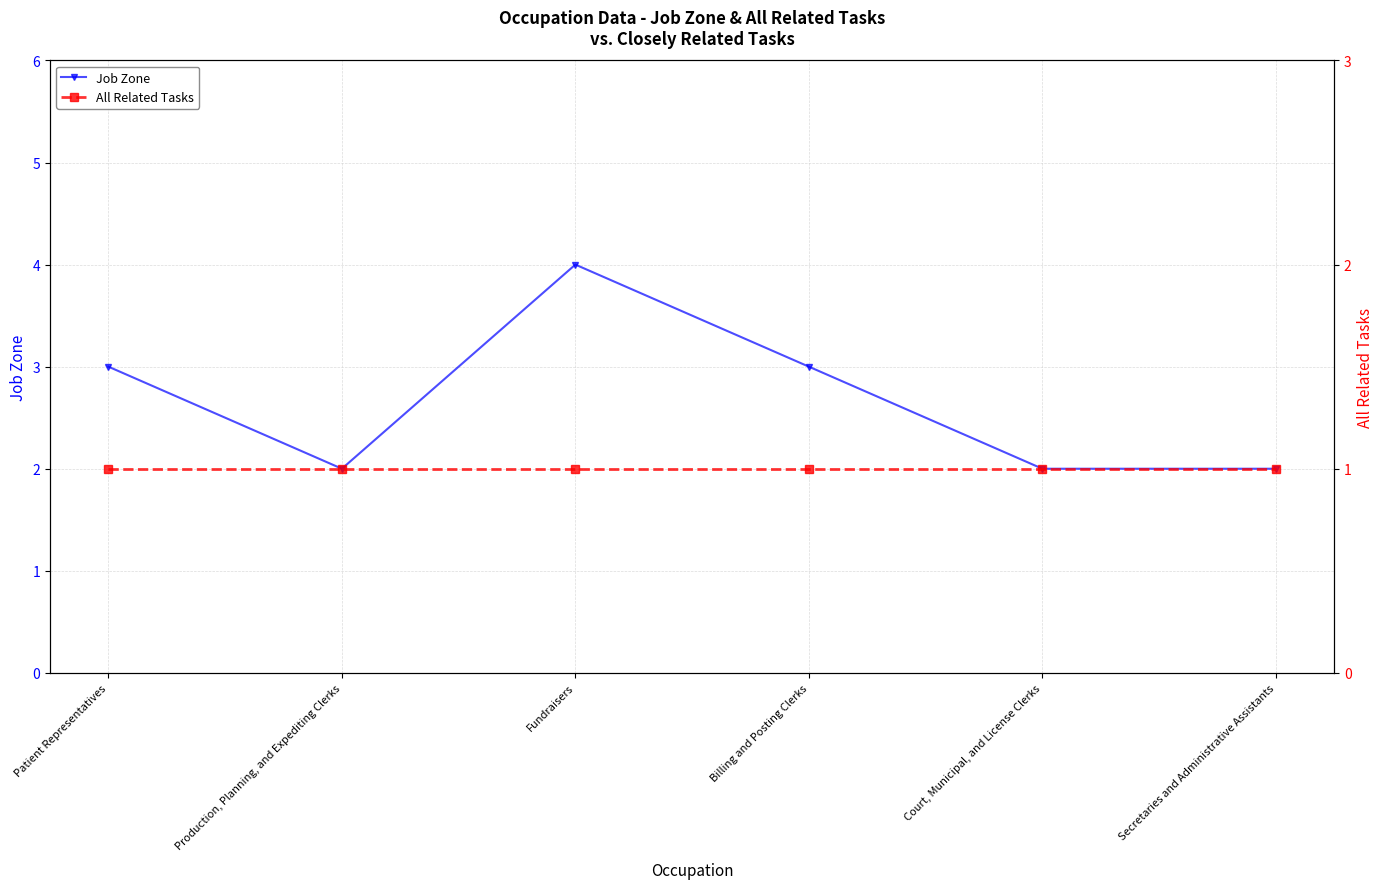

Reading left to right, transcribe all the data shown in this chart.

Job Zone: 3	2	4	3	2	2
All Related Tasks: 1	1	1	1	1	1